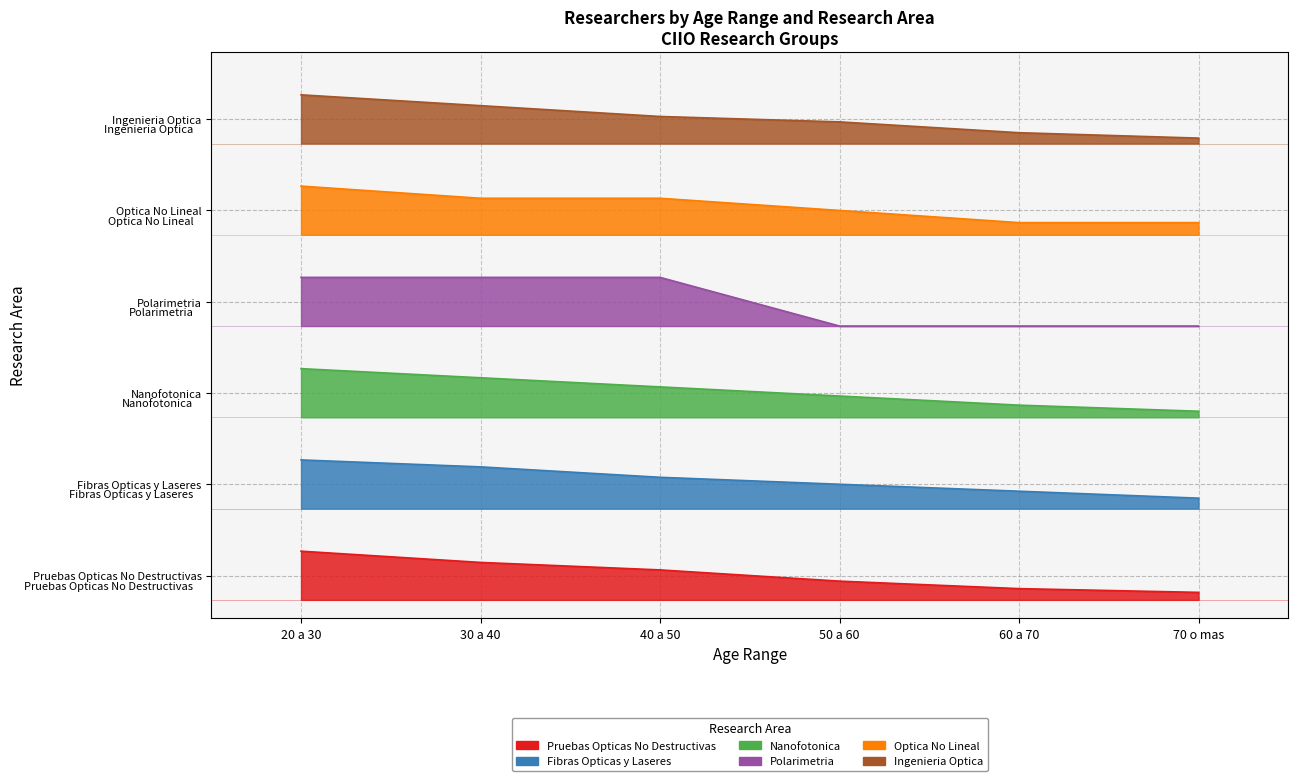

Does the chart have visible grid lines?

Yes